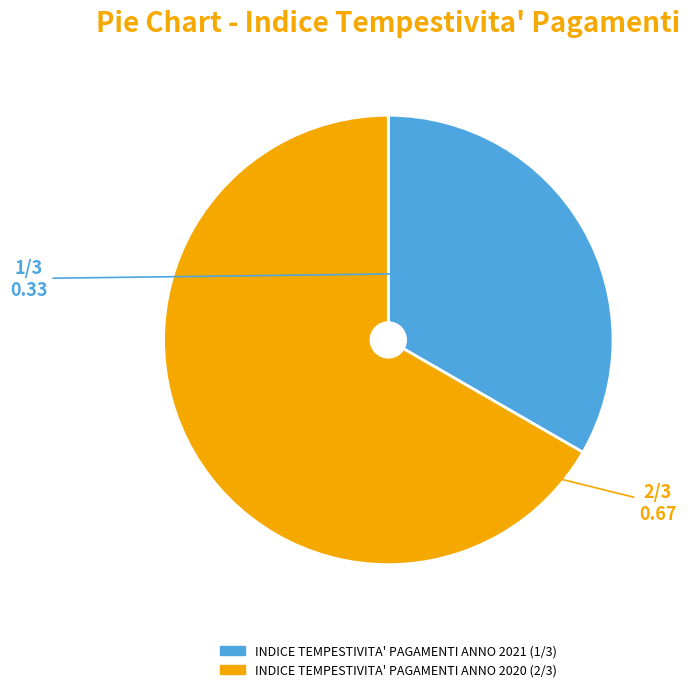

Is there any slice that represents more than half of the pie?

Yes